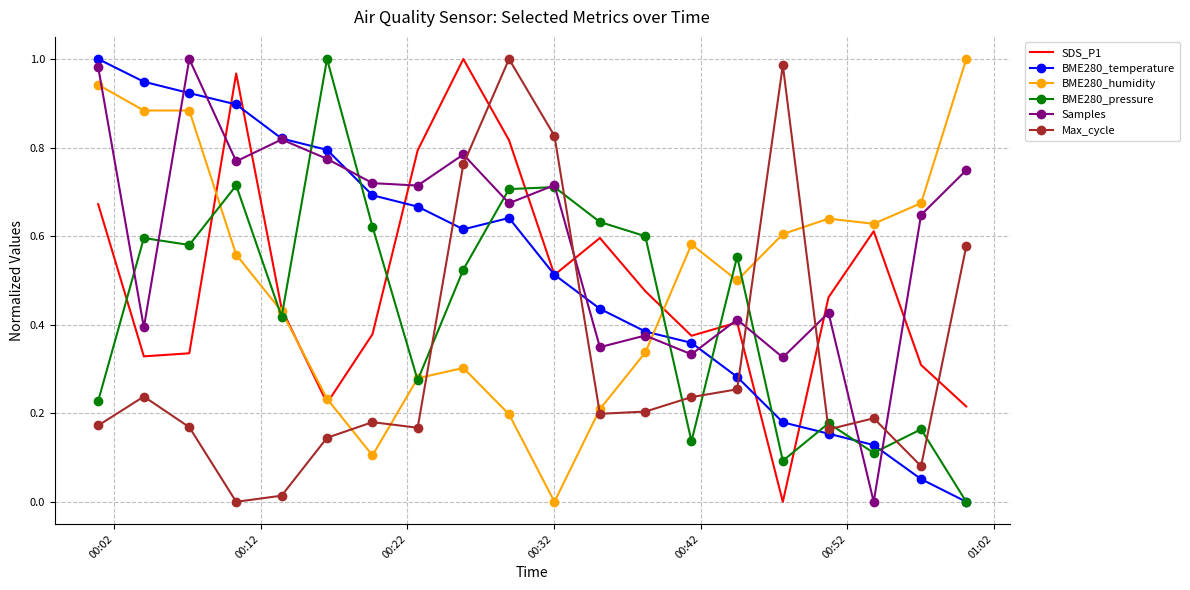

True or false: Max_cycle and Samples cross at least once.

True